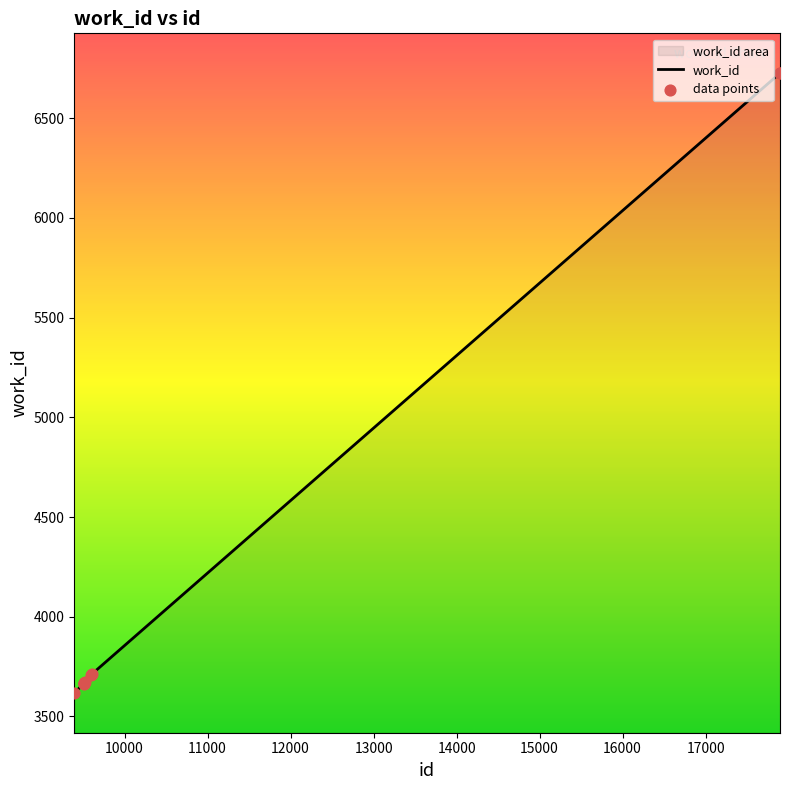

Between 9603 and 17896, which is larger?

17896